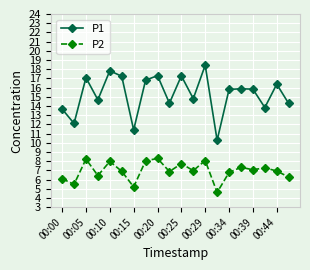

Which series has the largest total across all categories?

P1